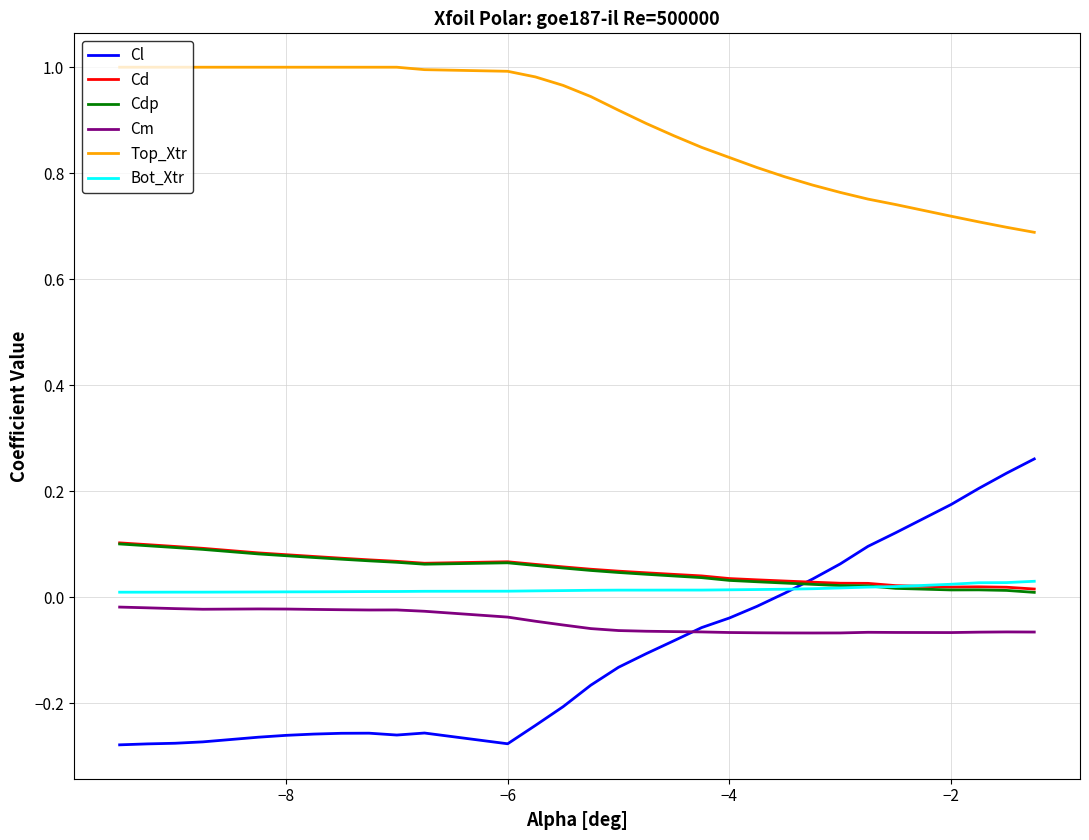

True or false: Top_Xtr and Bot_Xtr cross at least once.

False